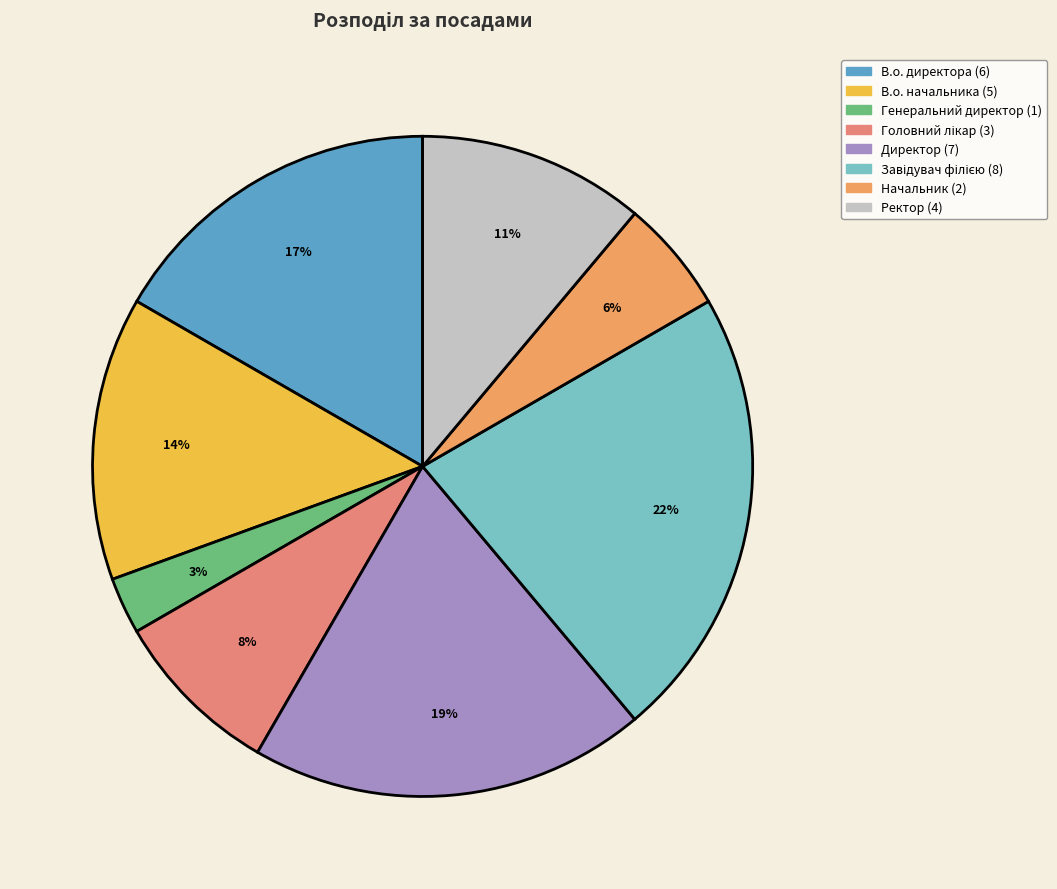

Is it true that Генеральний директор is 3% of the pie?

True